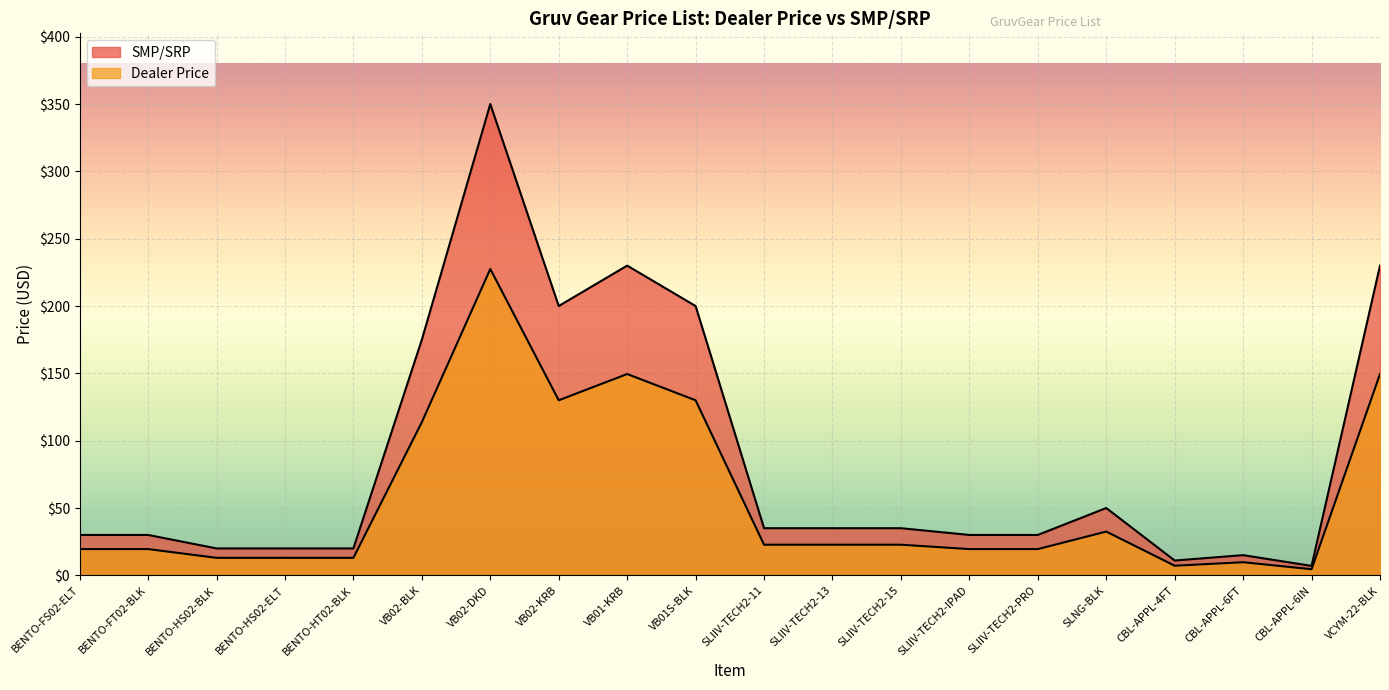

Between SLIIV-TECH2-15 and VB02-DKD, which is larger?

VB02-DKD